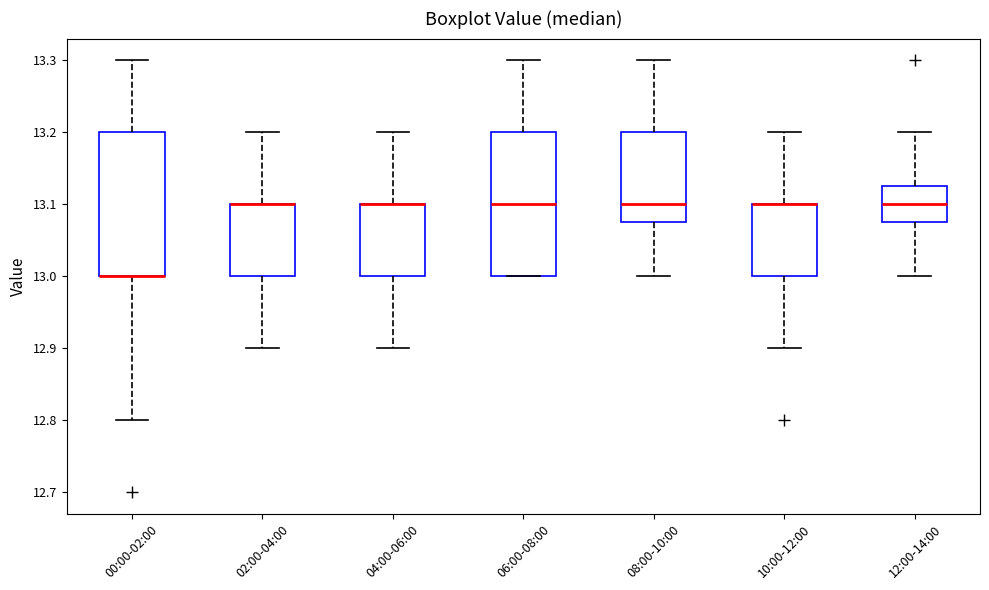

Where is the lower edge of the box for 12:00-14:00 on the y-axis? The values are not printed on the chart, so give them approximately, as read against the axis.

13.08